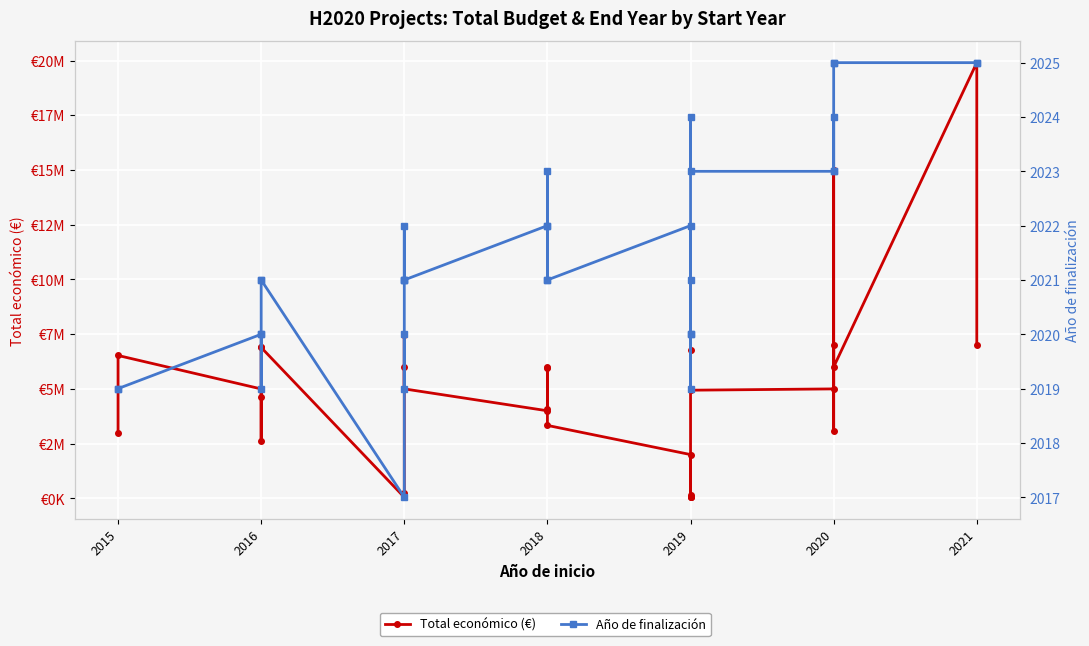

True or false: Total económico (€) and Año de finalización intersect in this chart.

False